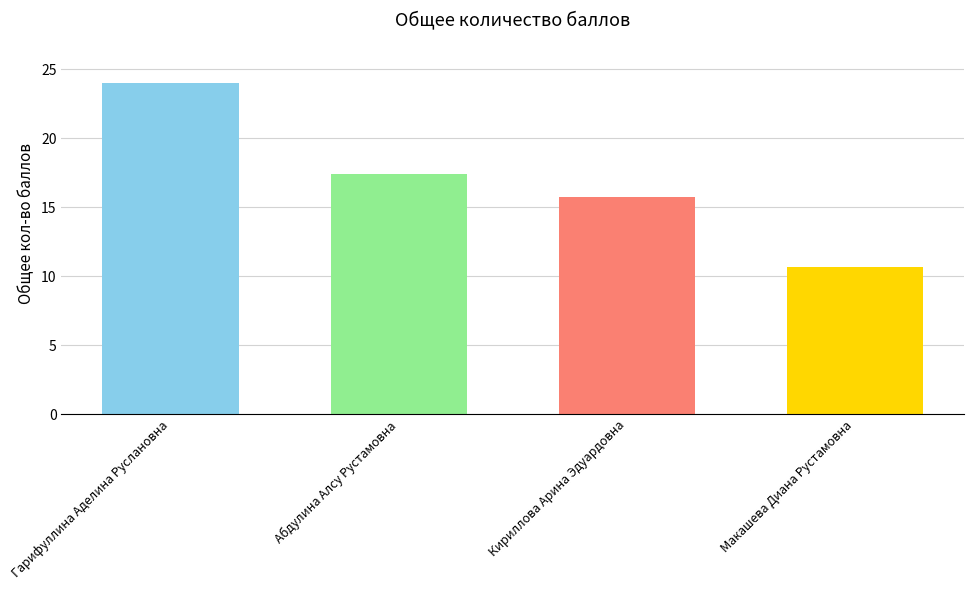

Rank the categories by value from highest to lowest.

Гарифуллина Аделина Руслановна, Абдулина Алсу Рустамовна, Кириллова Арина Эдуардовна, Макашева Диана Рустамовна